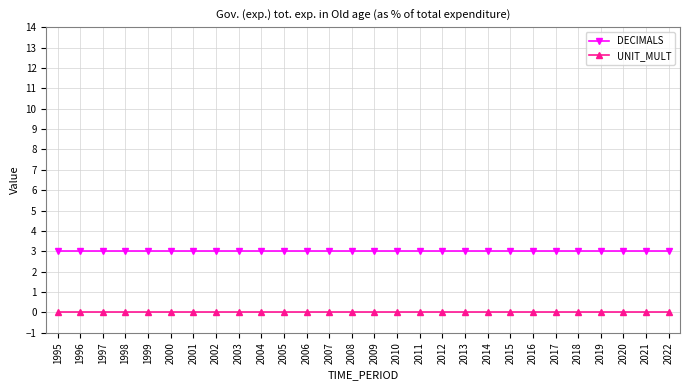

What is the total value across all series at 2003?

3